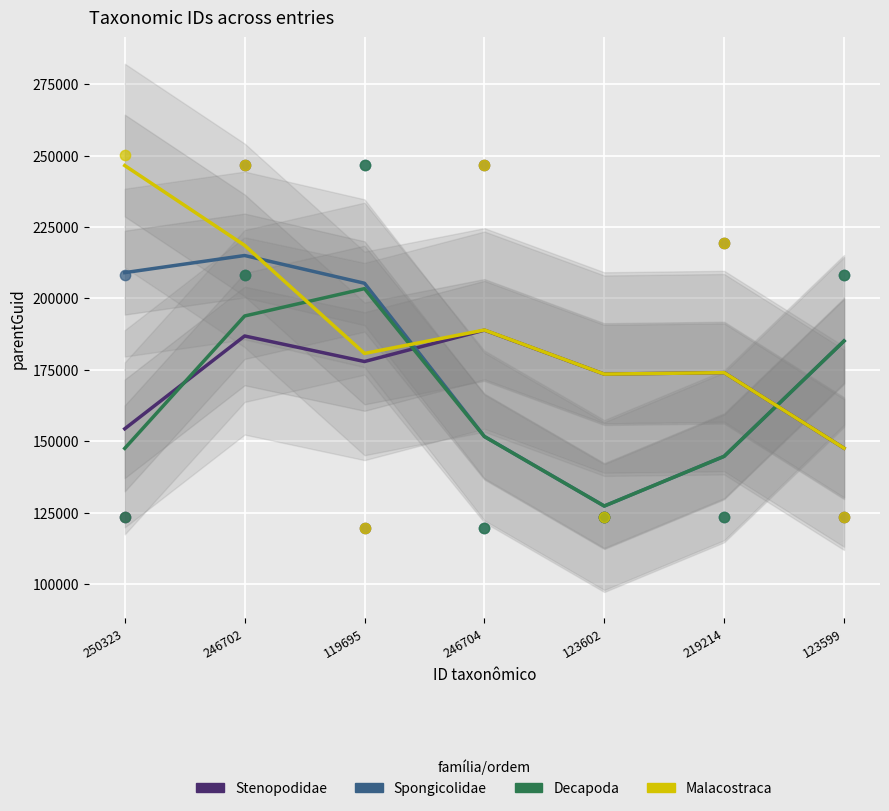

At how many categories does at least one series exceed 149971?

7